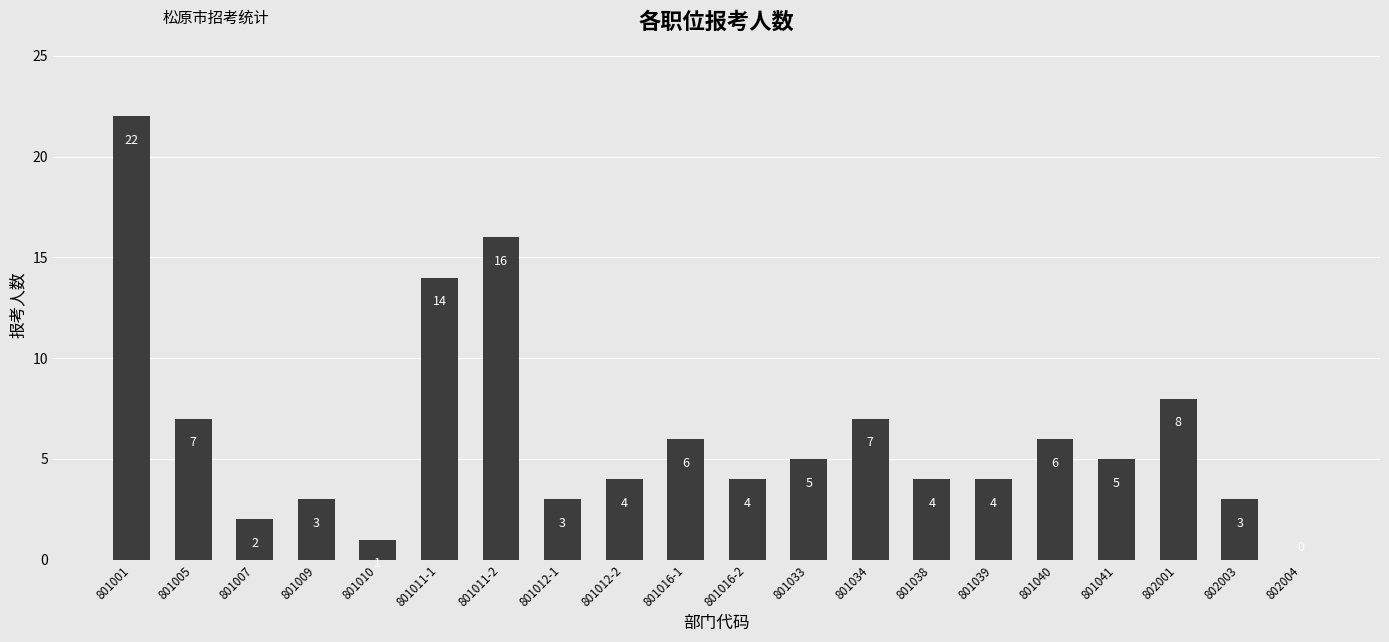

Are the bars horizontal?

No